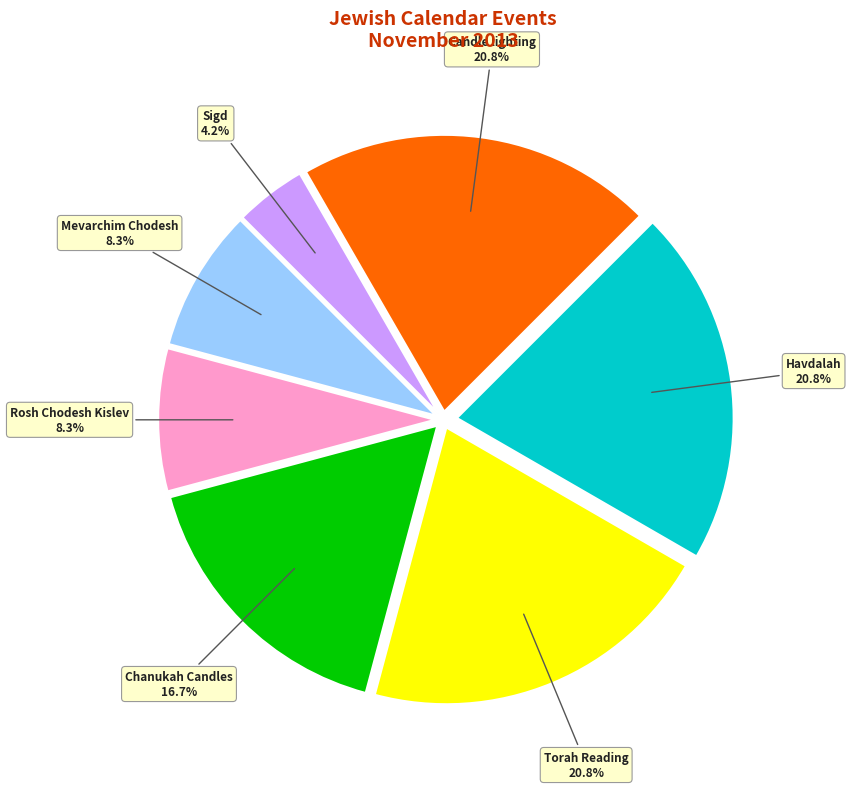

Is it true that Havdalah is 3% of the pie?

False